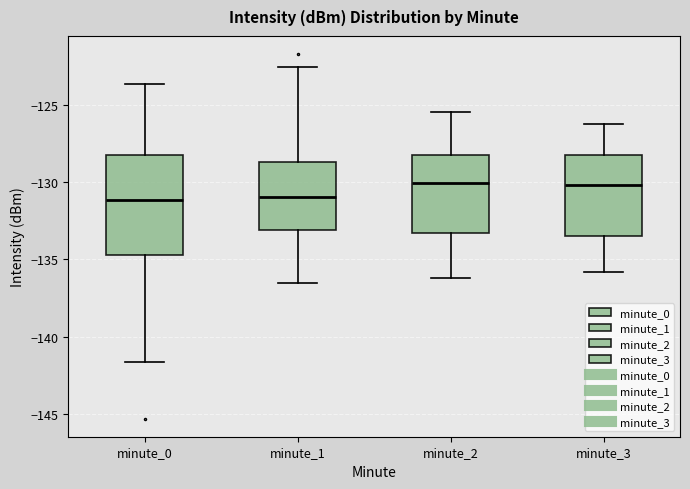

Reading left to right, transcribe this box plot: for each box, give where its median line is, the range the box spans, and where its two whiskers end, as read against the y-axis. The values are not printed on the chart, so give them approximately, as read against the axis.

minute_0: median -131.0, box -134.5 to -128.5, whiskers -141.5 to -123.5
minute_1: median -131.0, box -133.0 to -128.5, whiskers -136.5 to -122.5
minute_2: median -130.0, box -133.5 to -128.0, whiskers -136.0 to -125.5
minute_3: median -130.0, box -133.5 to -128.0, whiskers -136.0 to -126.0